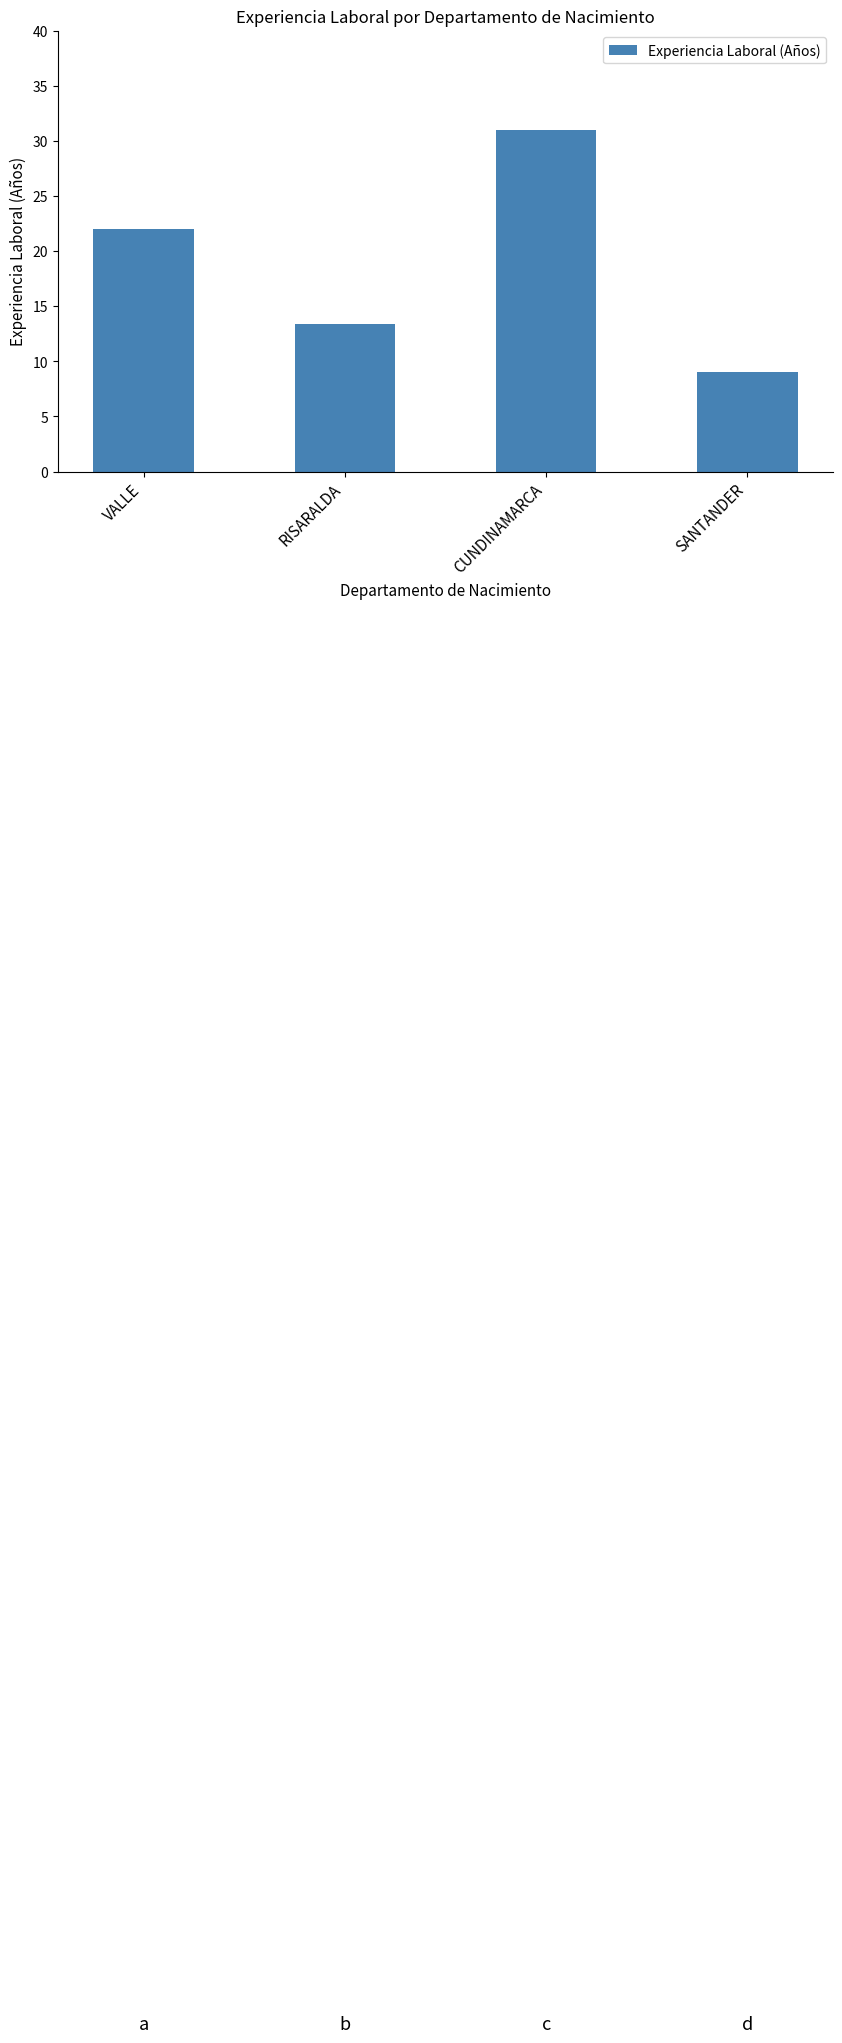

What is the change in value from CUNDINAMARCA to SANTANDER?

-22.0